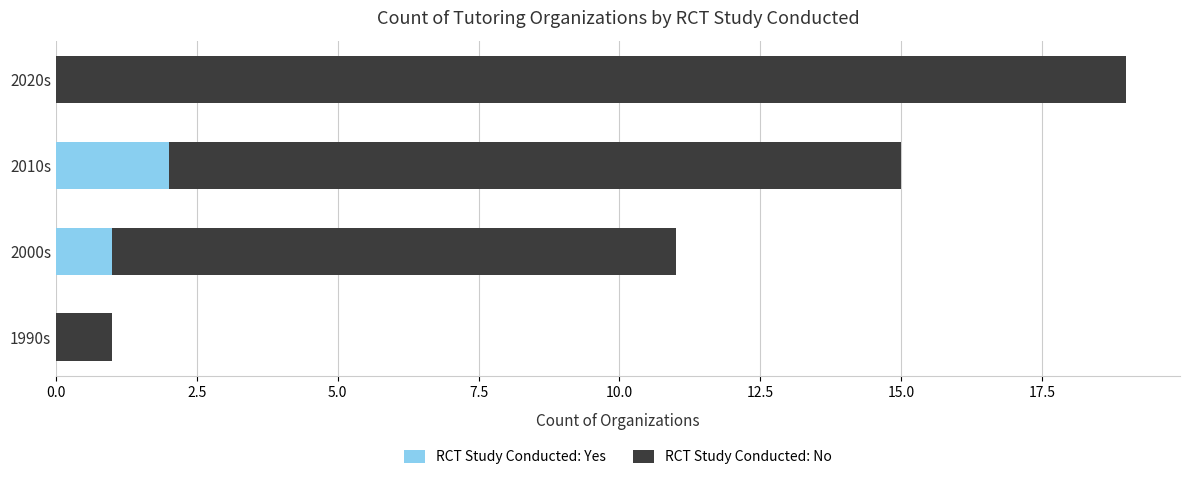

The RCT Study Conducted: Yes series shows 0 at 2010s. True or false?

False